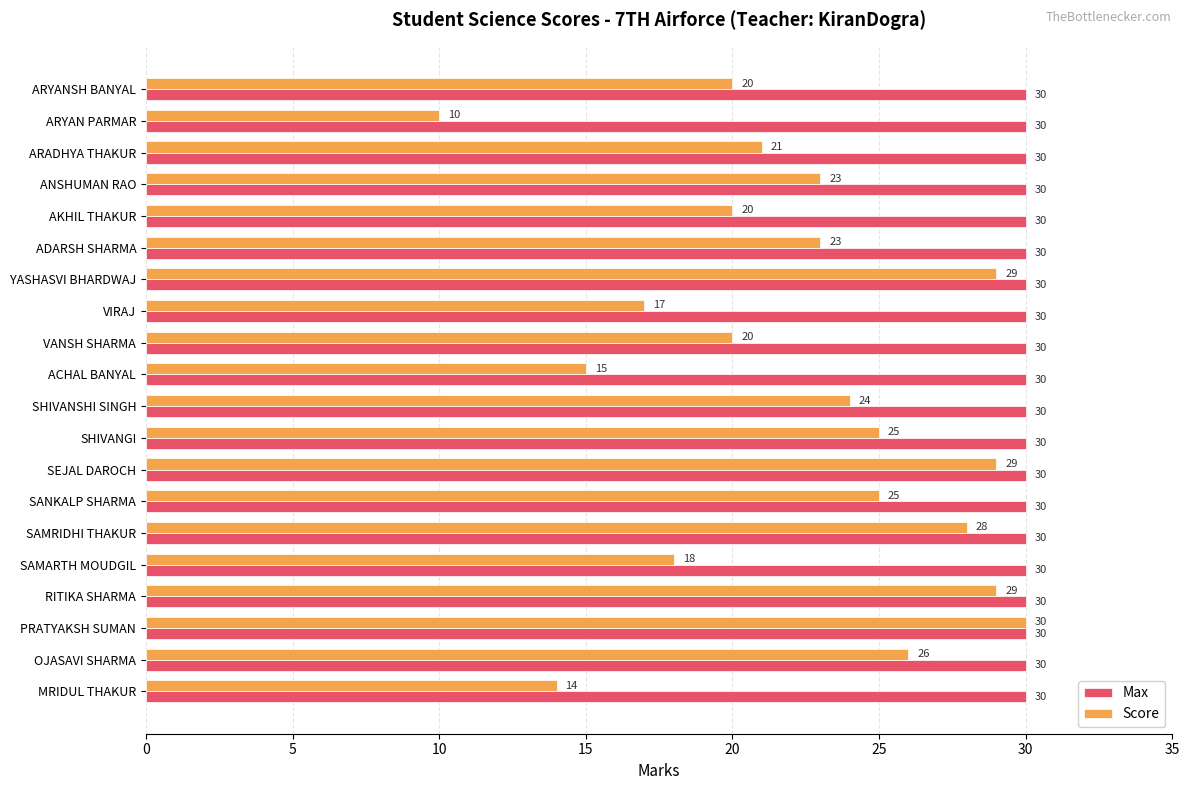

What is the highest value of the Max series?

30